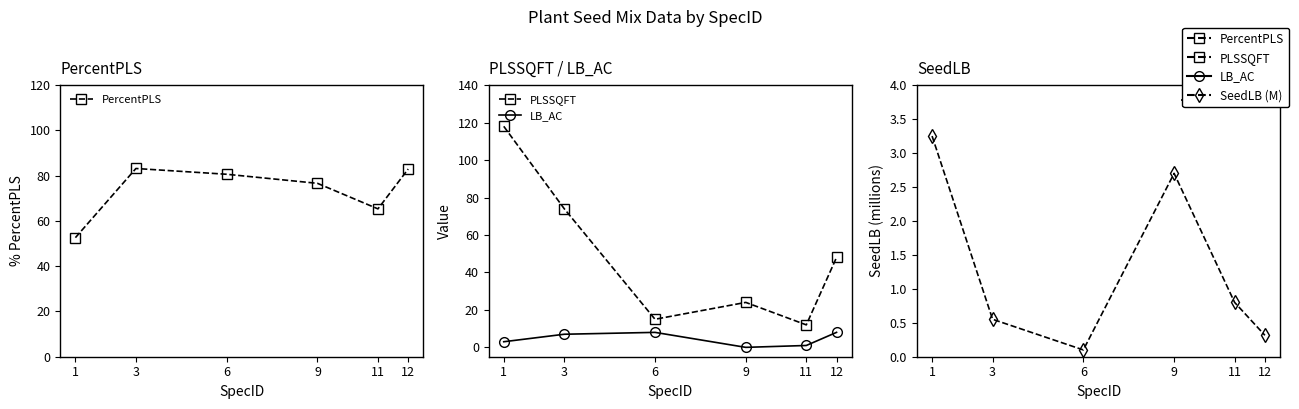

How many lines are shown in the chart?

4